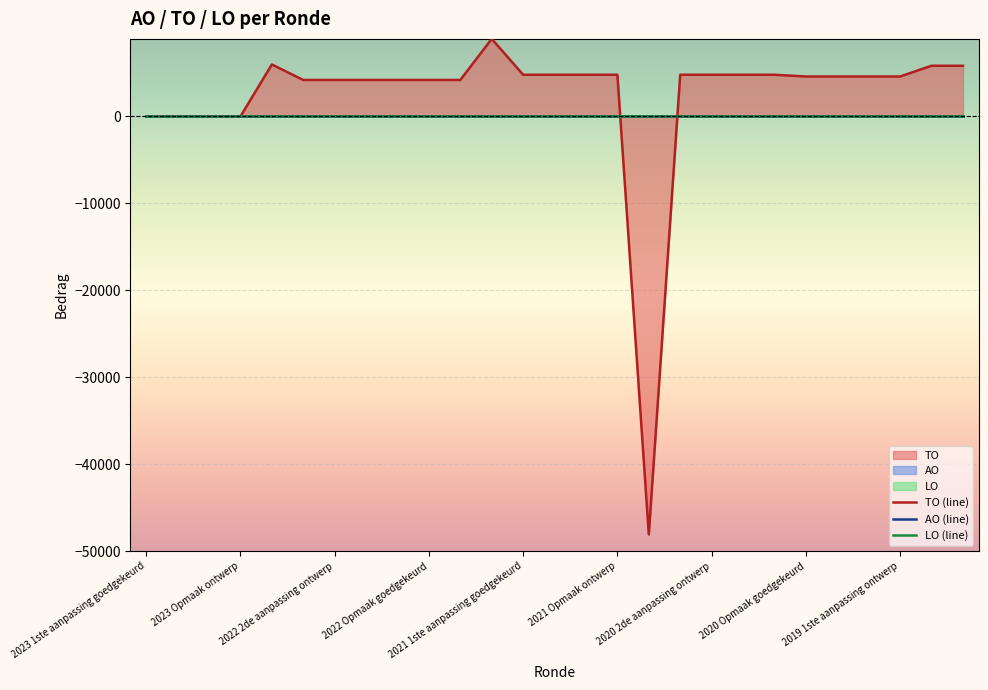

How many interior local valleys does the TO (line) series have?

1